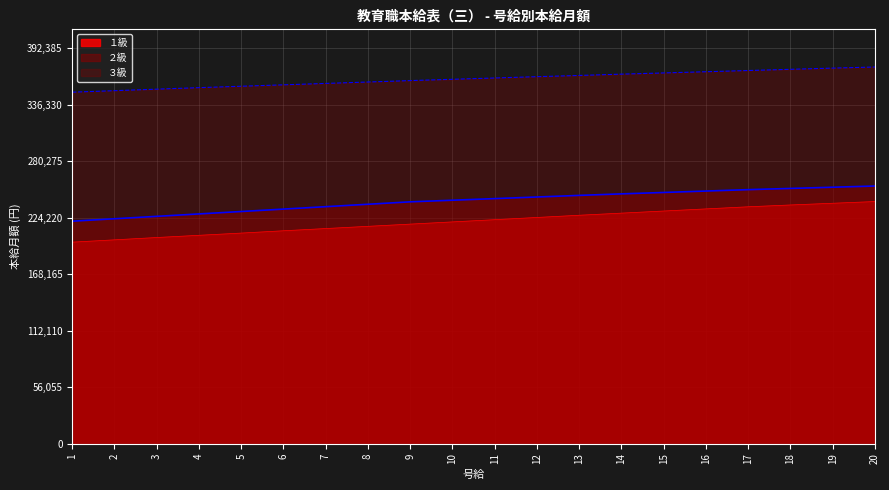

What are all the series names shown in the legend?

１級, ２級, ３級